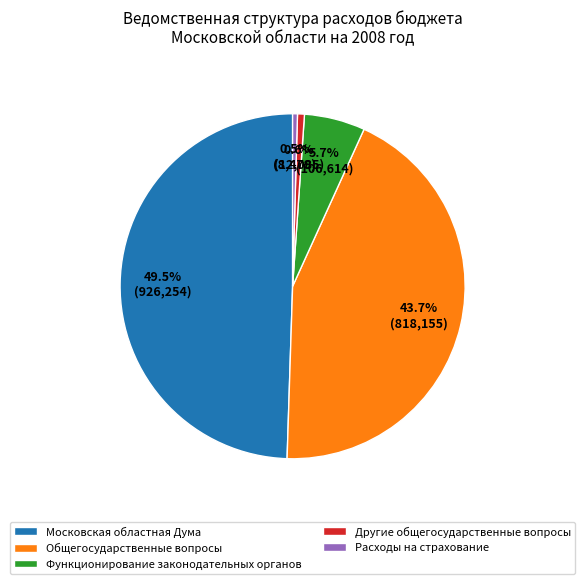

Which slice is the largest?

Московская областная Дума